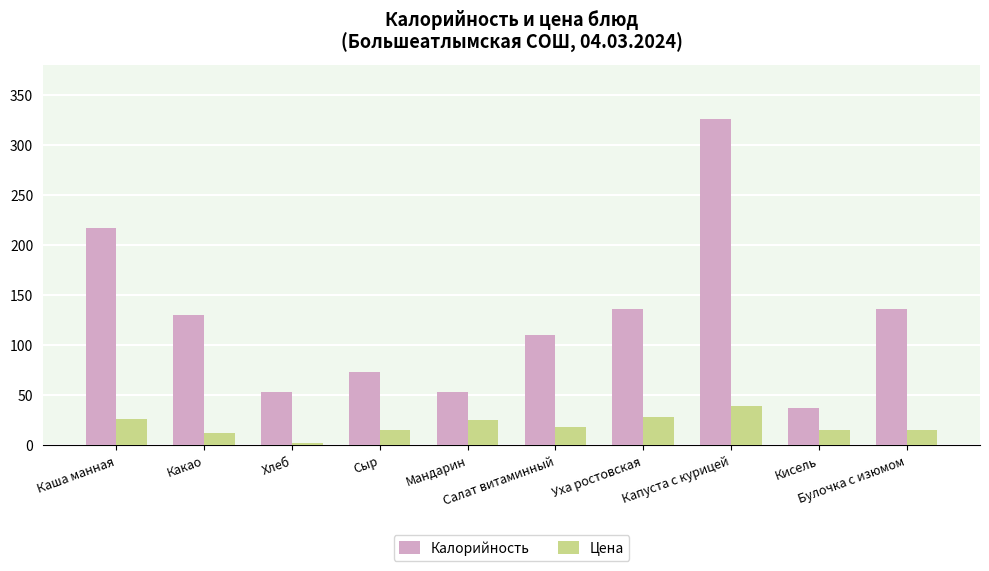

Which series changed the most between Каша манная and Хлеб?

Калорийность